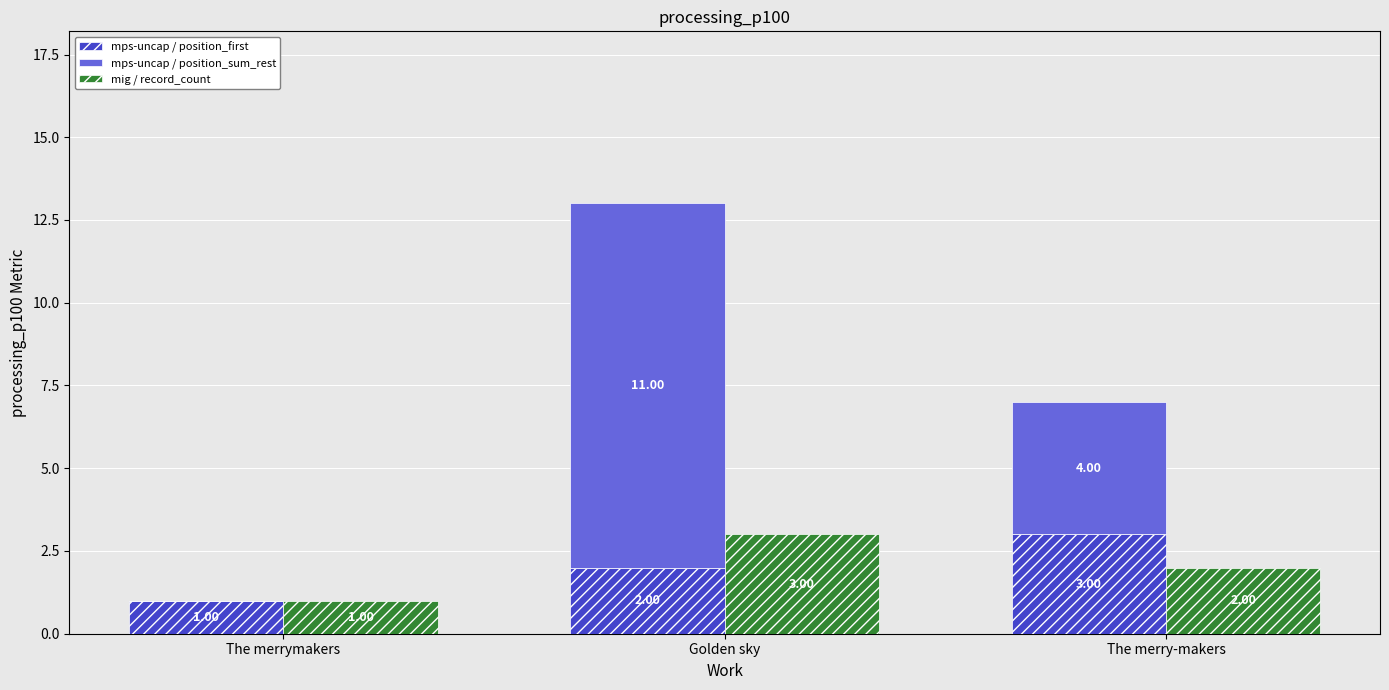

What is the difference between the maximum and minimum values in the mig / record_count series?

2